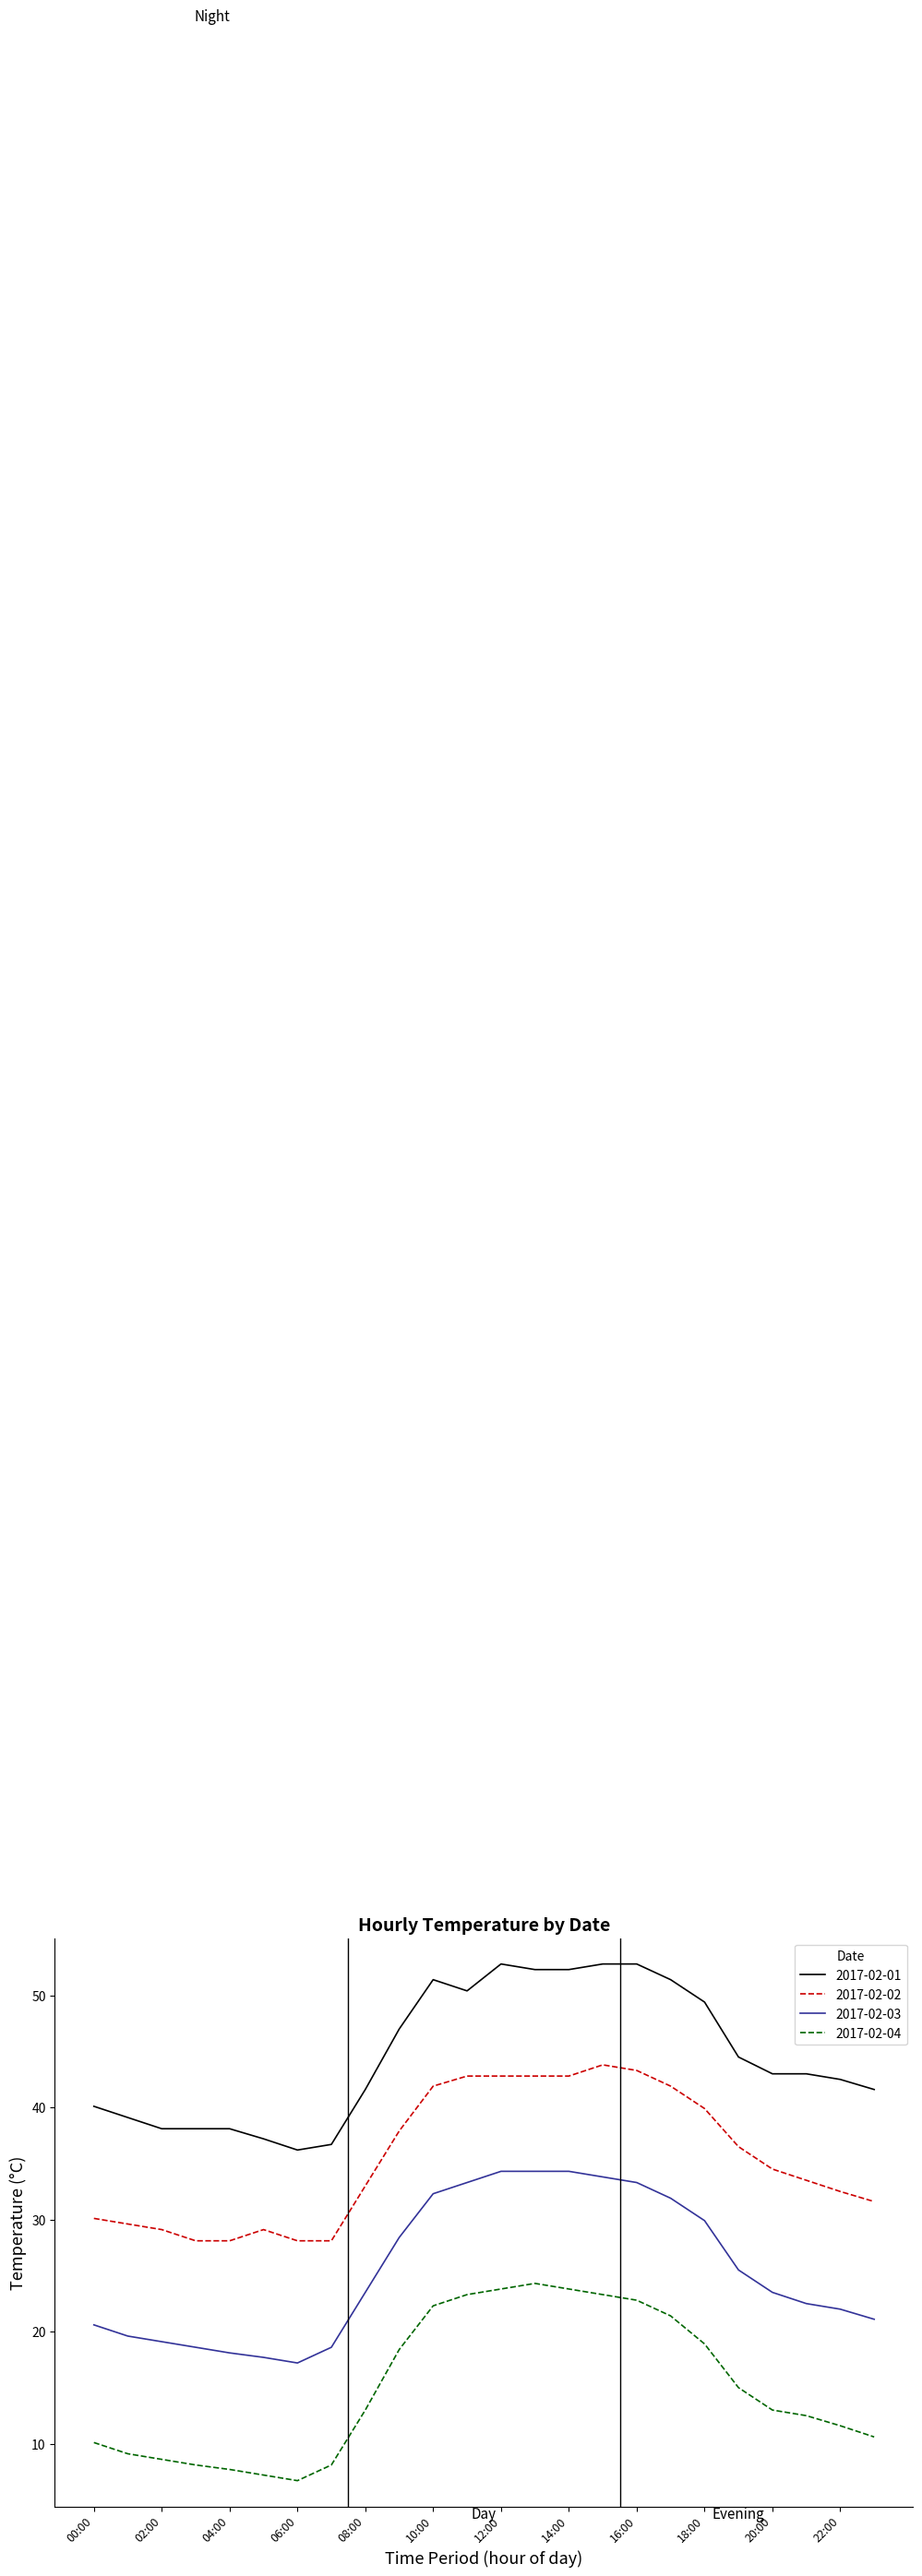

What is the smallest value displayed?

6.7